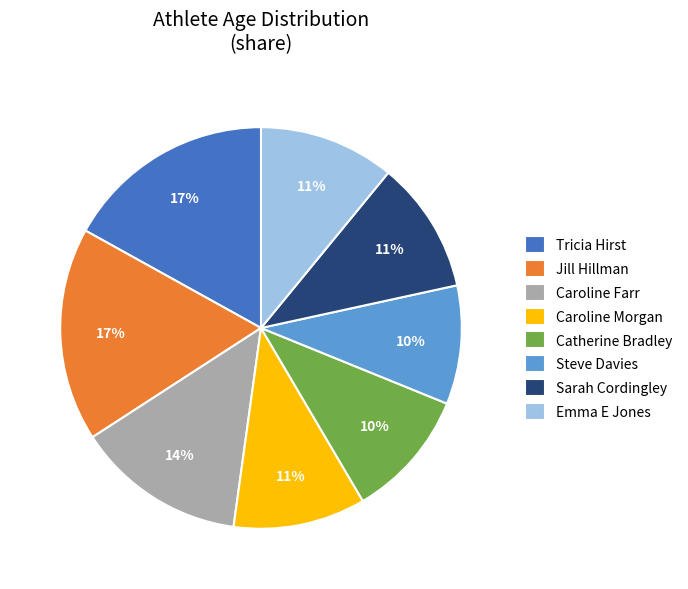

Do Emma E Jones and Caroline Morgan together represent more than half of the pie?

No